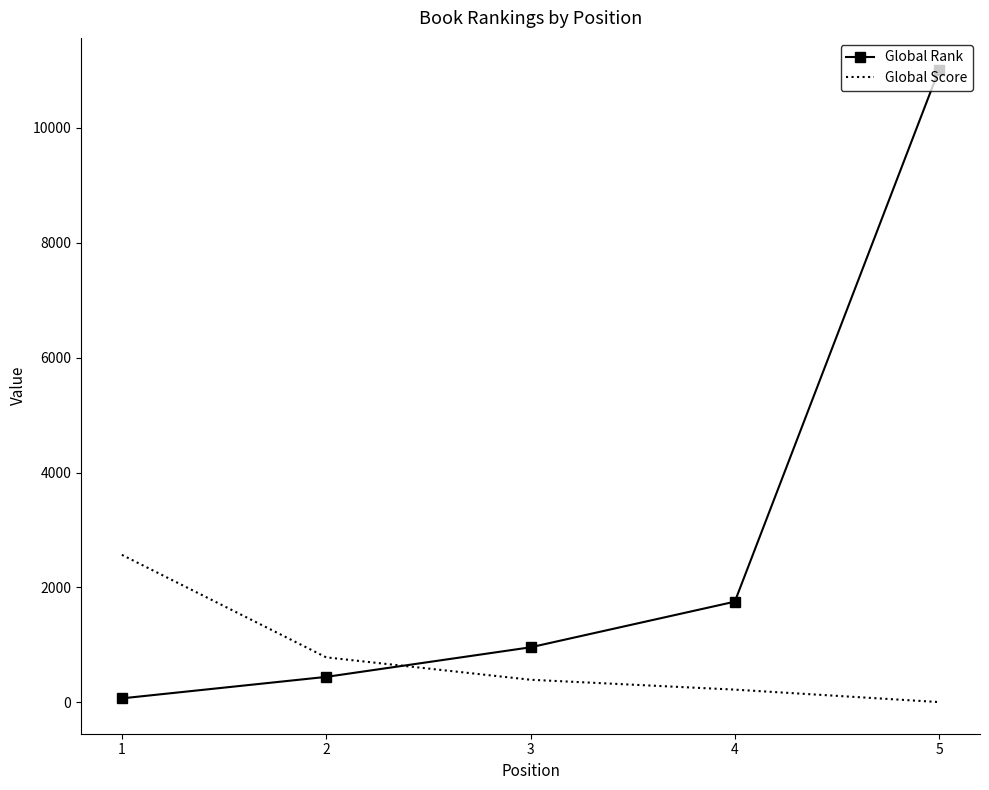

At which category is the sum across all series the highest?

5